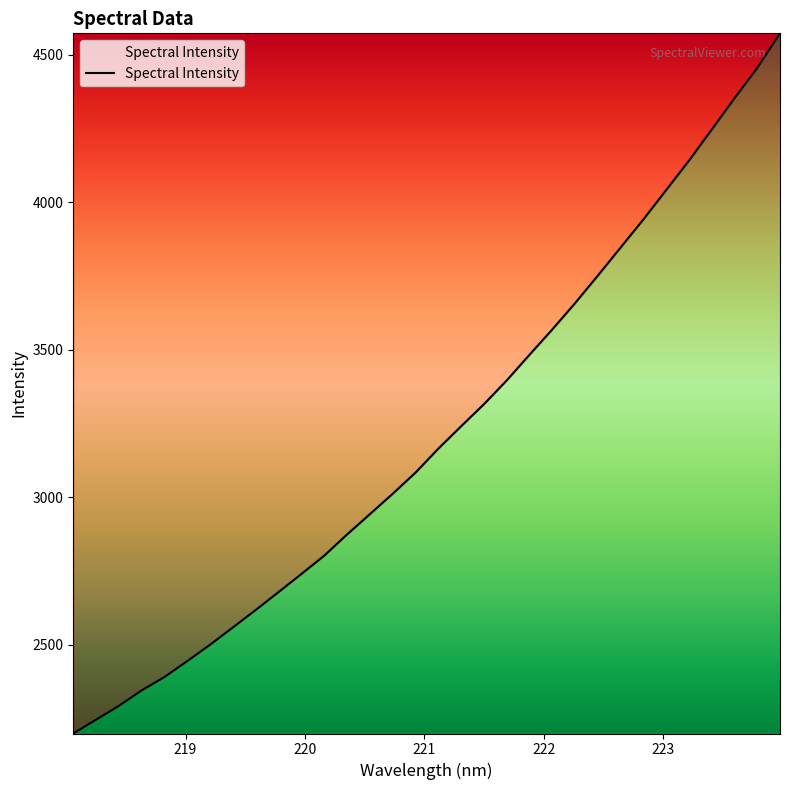

What is the minimum value shown in the chart?

2199.9